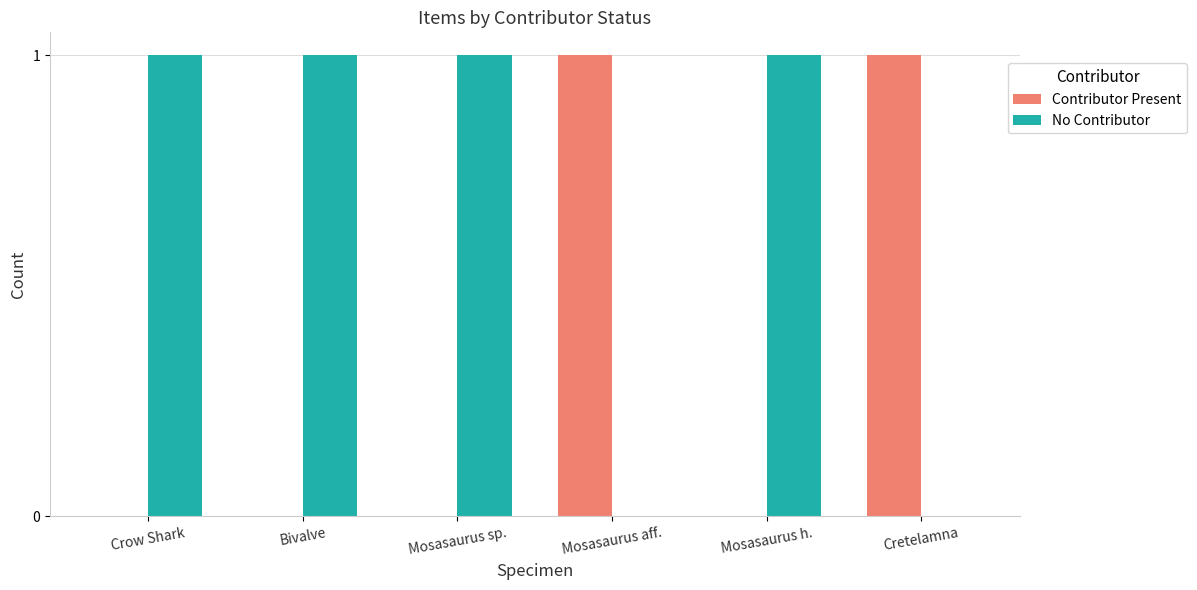

The Contributor Present series shows 0 at Mosasaurus sp.. True or false?

True